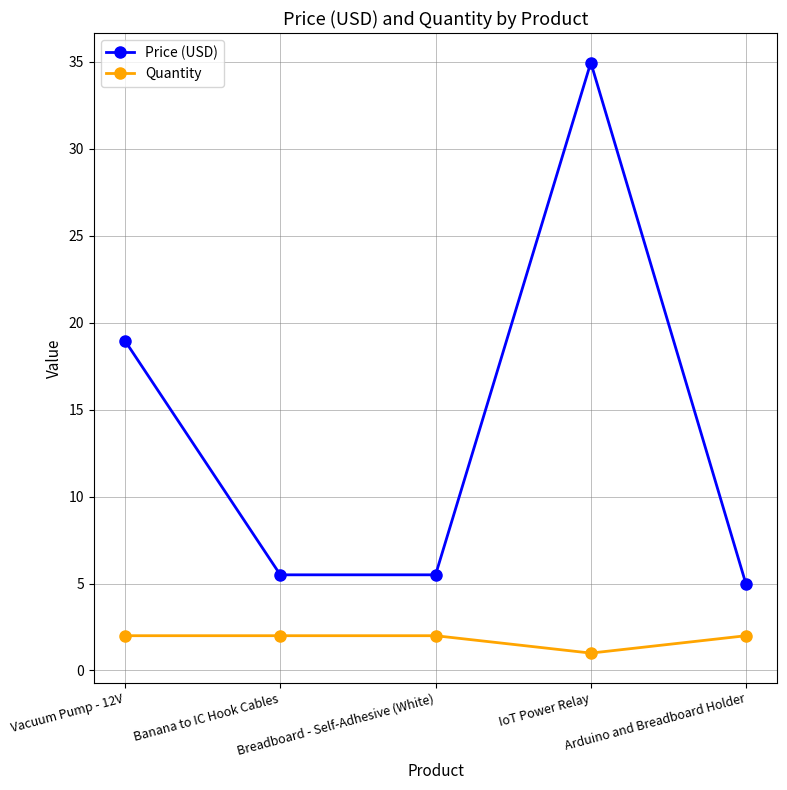

The Quantity series shows 2.0 at Breadboard - Self-Adhesive (White). True or false?

True